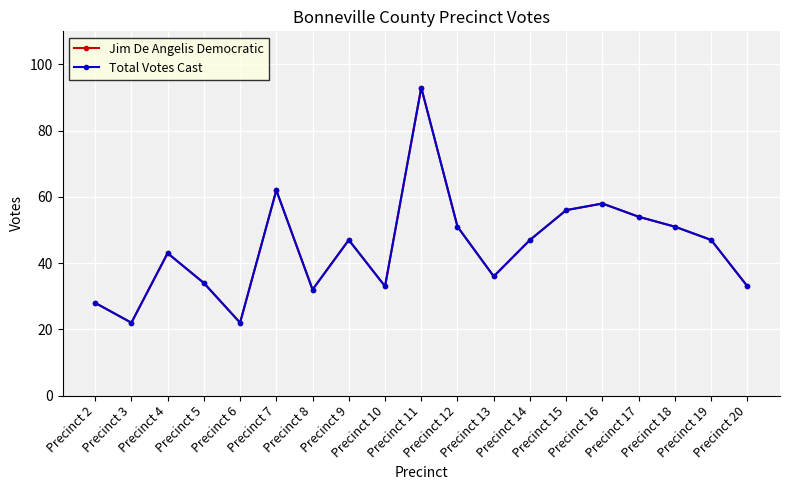

How many lines are shown in the chart?

2